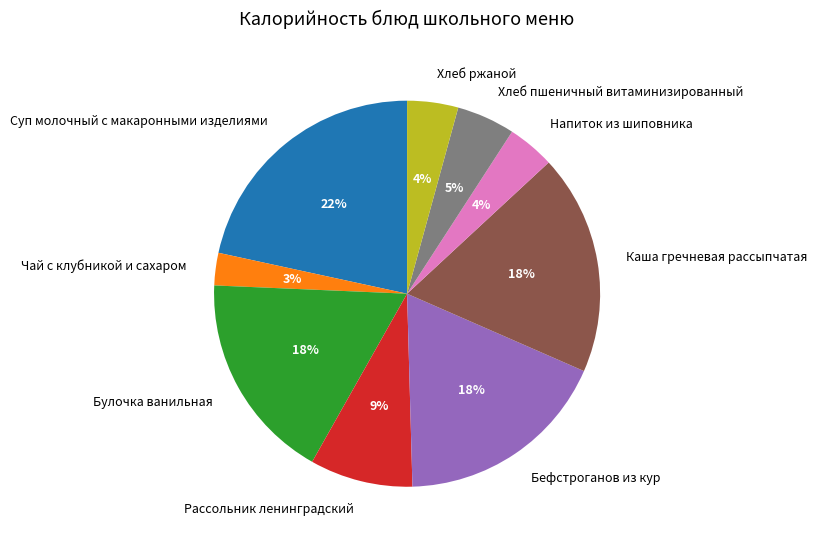

To the nearest percent, what percentage of the pie is Суп молочный с макаронными изделиями?

22%